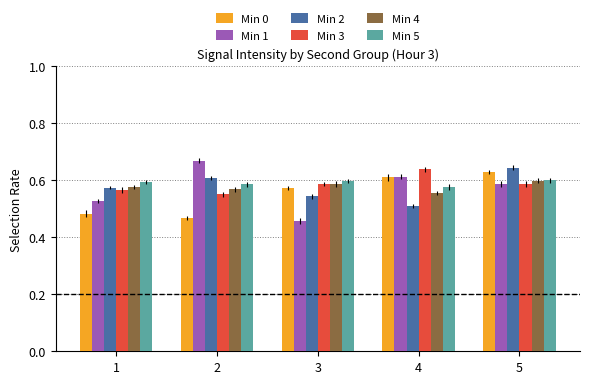

Which series changed the most between 1 and 5?

Min 0